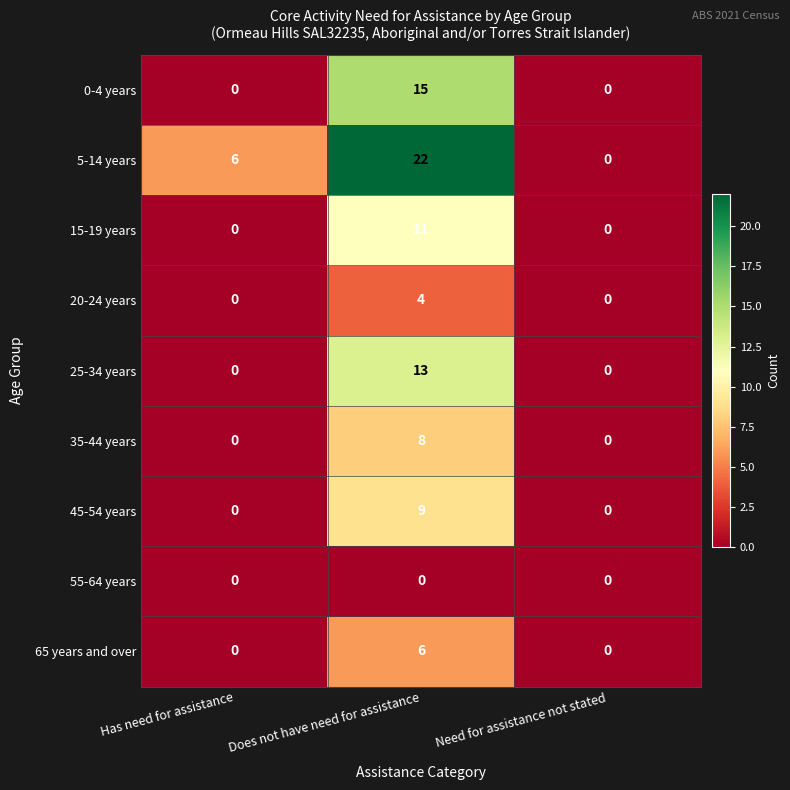

Reading left to right, transcribe all the data shown in this chart.

0-4 years: Has need for assistance=0	Does not have need for assistance=15	Need for assistance not stated=0
5-14 years: Has need for assistance=6	Does not have need for assistance=22	Need for assistance not stated=0
15-19 years: Has need for assistance=0	Does not have need for assistance=11	Need for assistance not stated=0
20-24 years: Has need for assistance=0	Does not have need for assistance=4	Need for assistance not stated=0
25-34 years: Has need for assistance=0	Does not have need for assistance=13	Need for assistance not stated=0
35-44 years: Has need for assistance=0	Does not have need for assistance=8	Need for assistance not stated=0
45-54 years: Has need for assistance=0	Does not have need for assistance=9	Need for assistance not stated=0
55-64 years: Has need for assistance=0	Does not have need for assistance=0	Need for assistance not stated=0
65 years and over: Has need for assistance=0	Does not have need for assistance=6	Need for assistance not stated=0